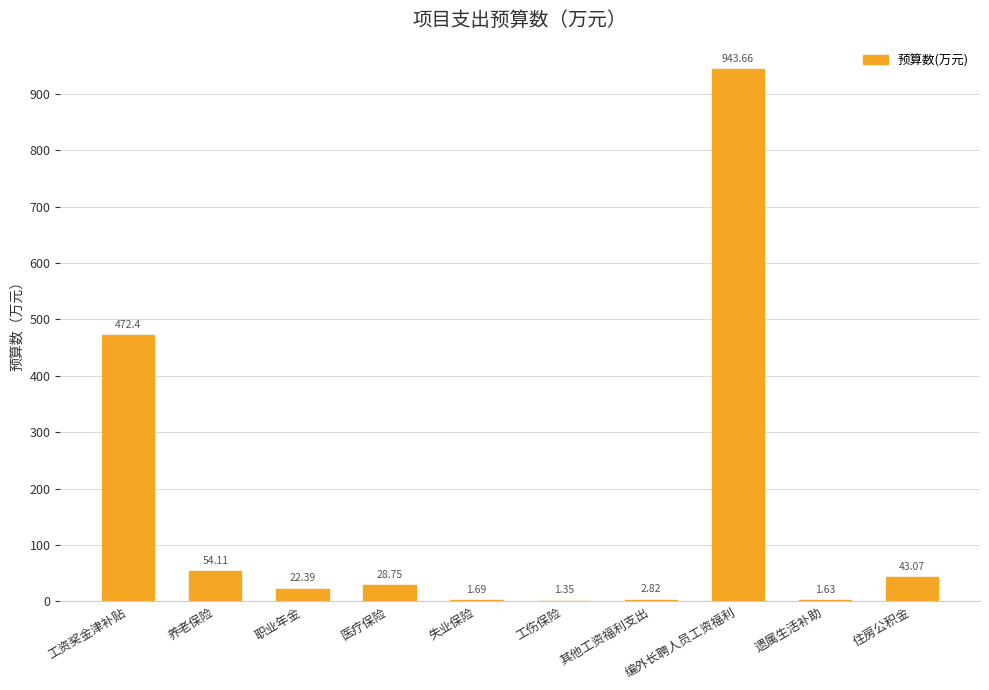

Between 住房公积金 and 失业保险, which is larger?

住房公积金